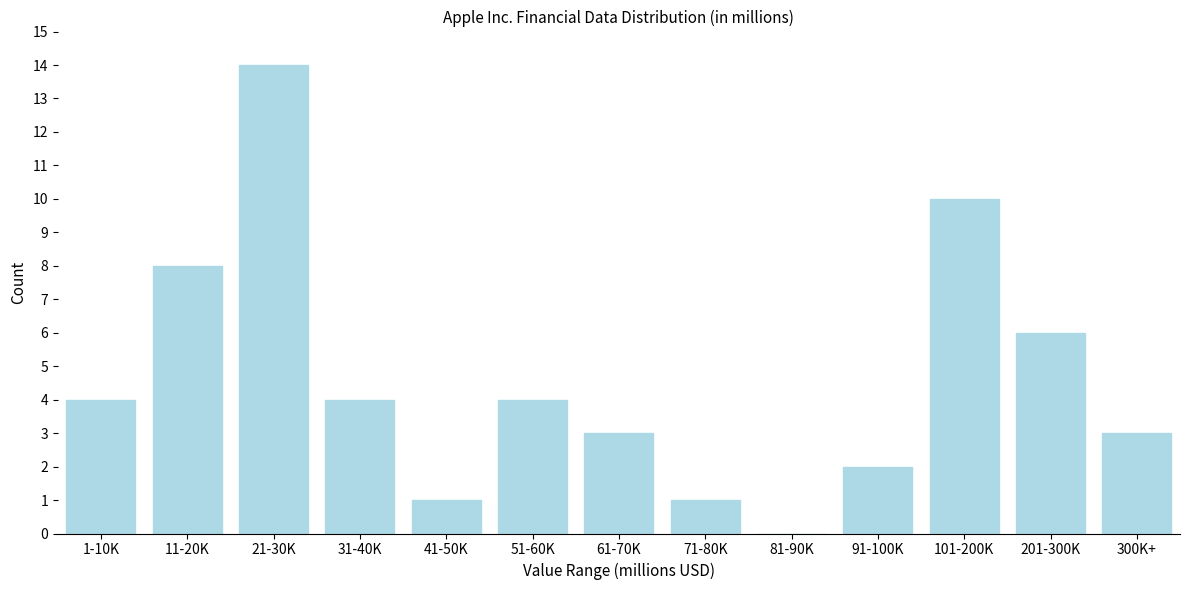

Reading left to right, what are all the values shown in this chart?

1-10K=4	11-20K=8	21-30K=14	31-40K=4	41-50K=1	51-60K=4	61-70K=3	71-80K=1	81-90K=0	91-100K=2	101-200K=10	201-300K=6	300K+=3